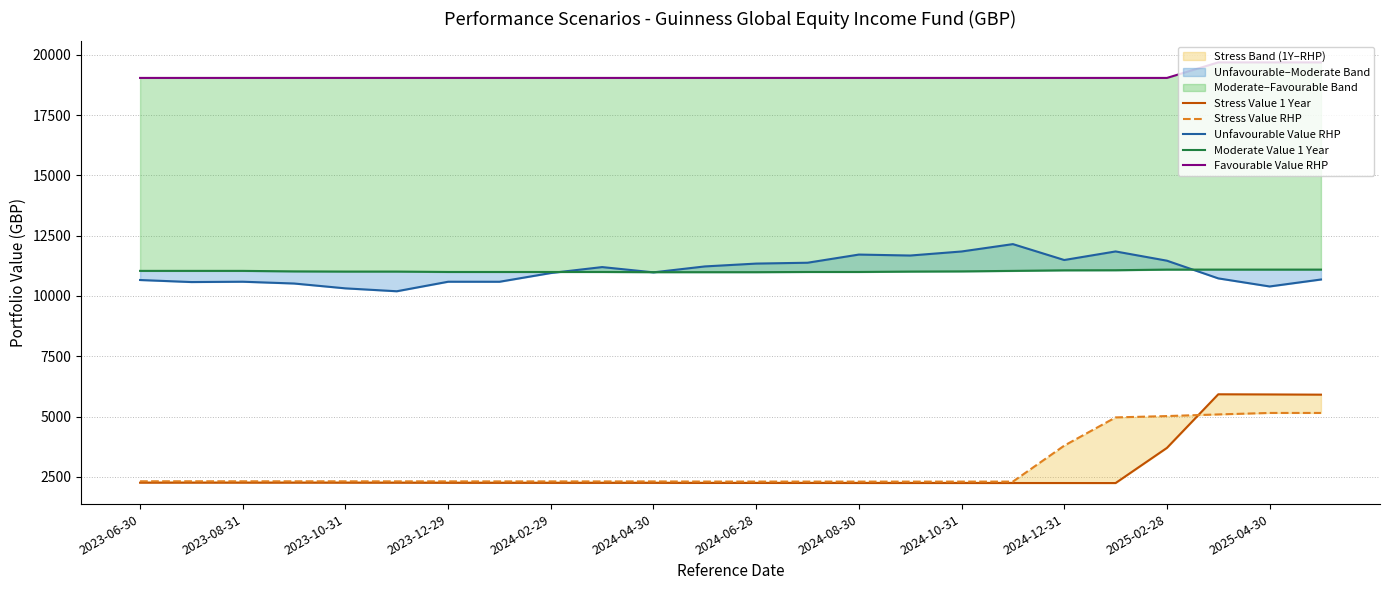

Is it true that Stress Value 1 Year equals 2250.7 at 2024-06-28?

True